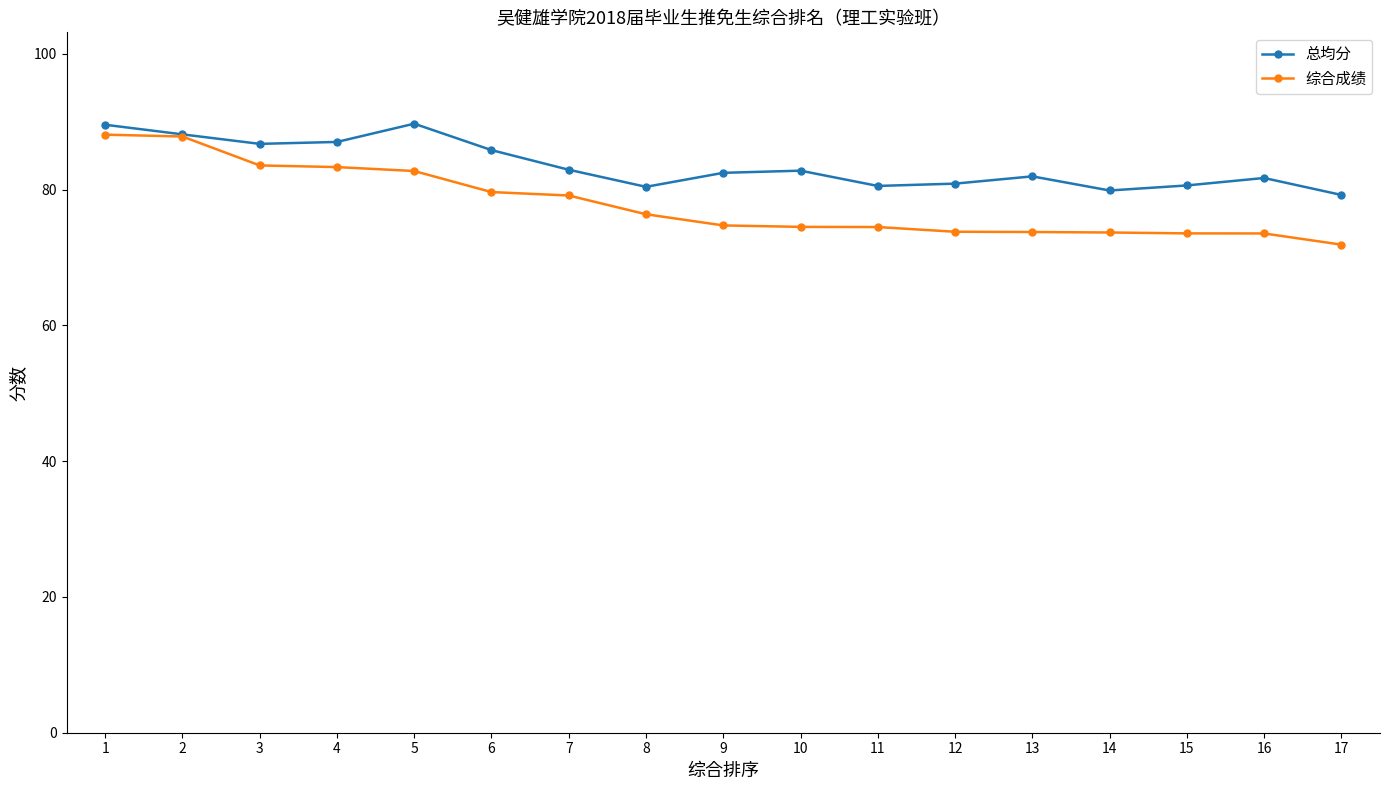

Rank the series at 6 from lowest to highest value.

综合成绩, 总均分